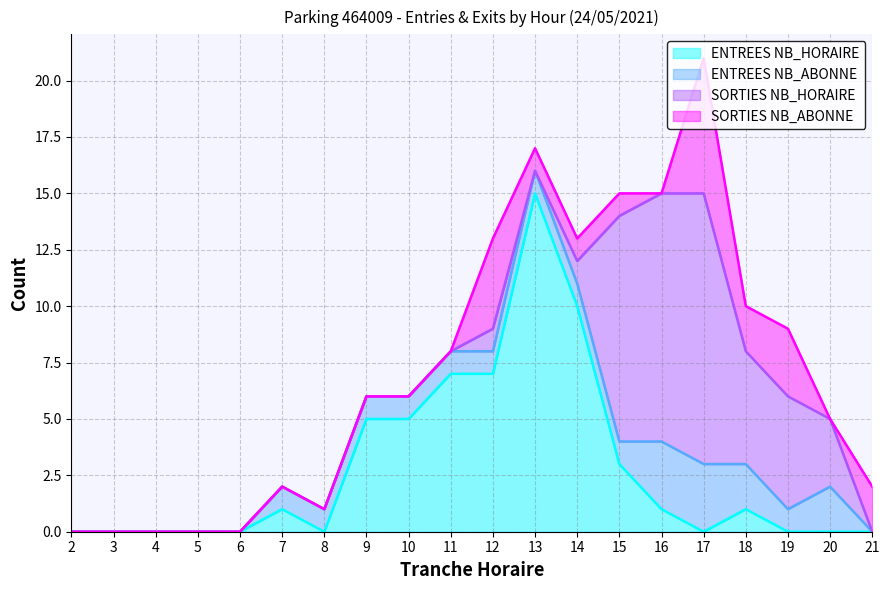

What is the spread (max minus min) of values at 16?

11